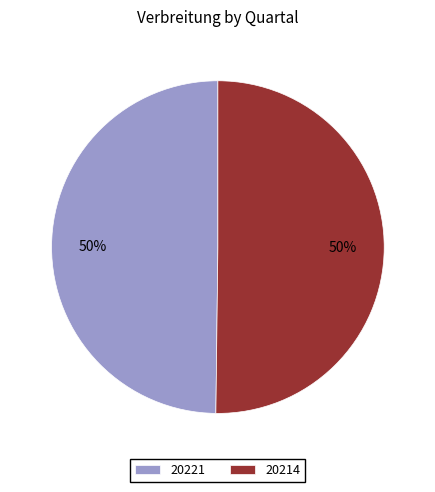

To the nearest percent, what is the combined percentage of 20221 and 20214?

100%